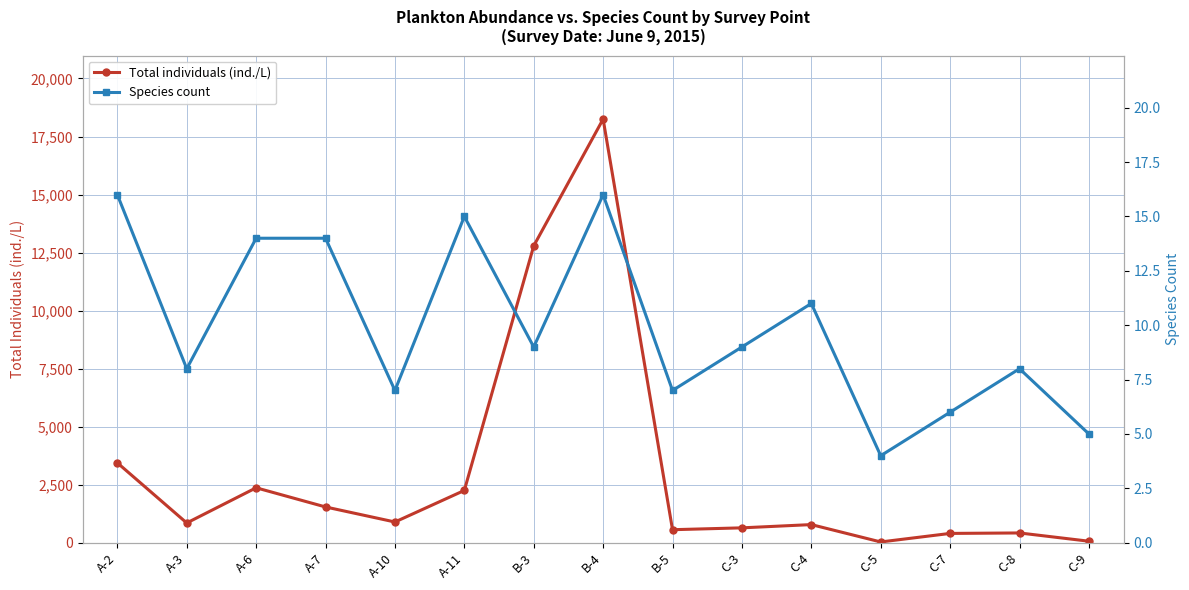

Which series has the widest spread of values?

Total individuals (ind./L)